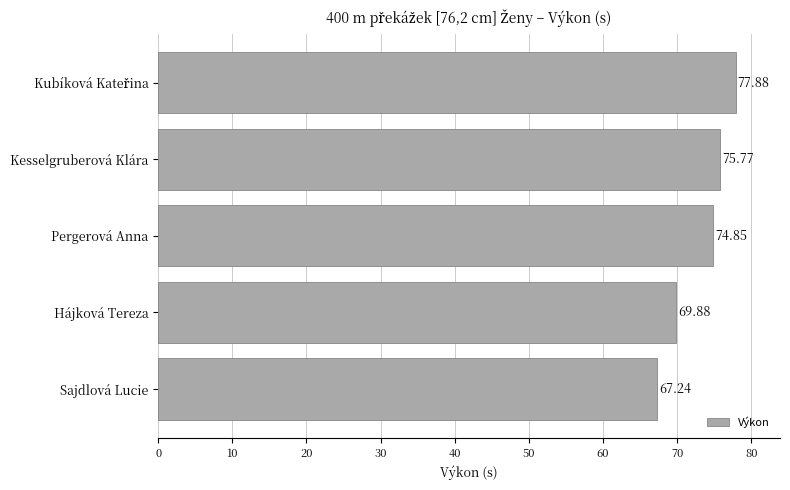

What is the difference between the values at Hájková Tereza and Kesselgruberová Klára?

5.9